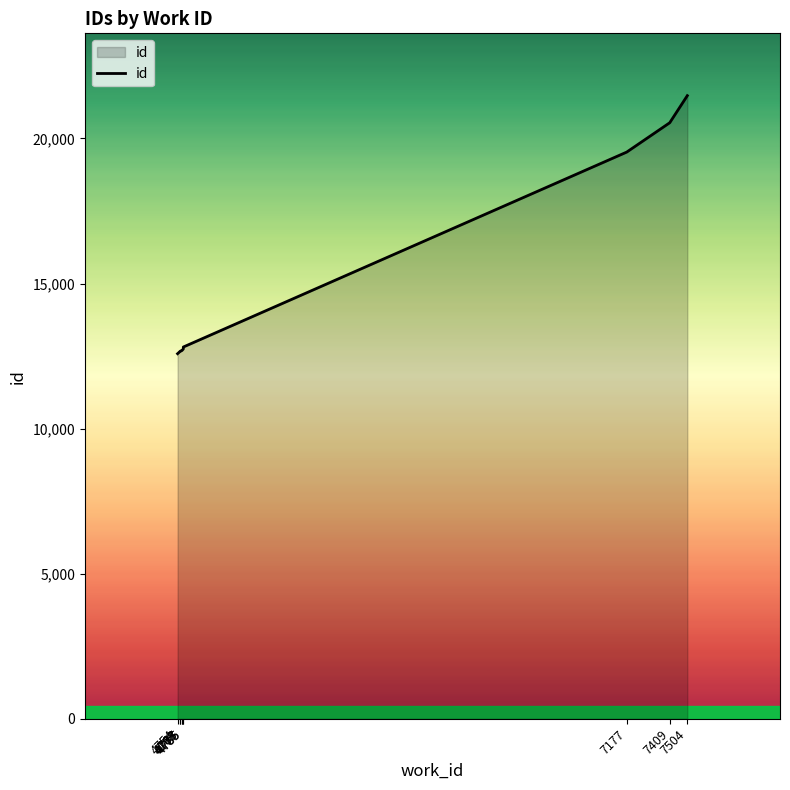

What is the change in value from 7409 to 7504?

+934